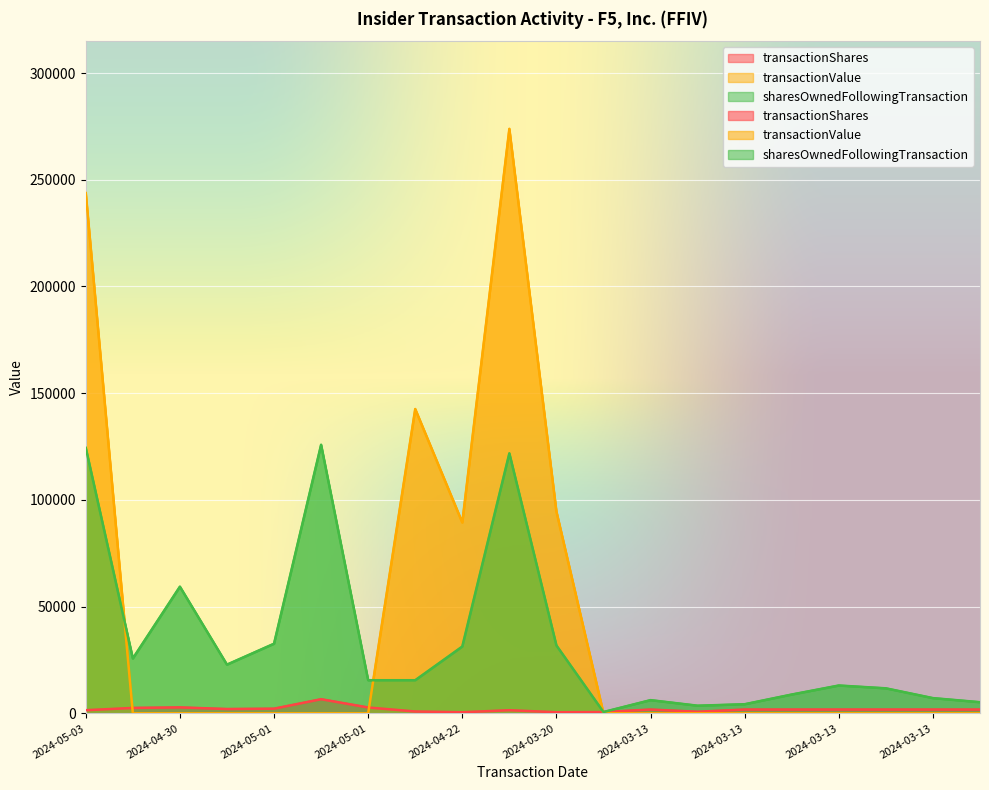

What is the average value of the transactionValue series?

42206